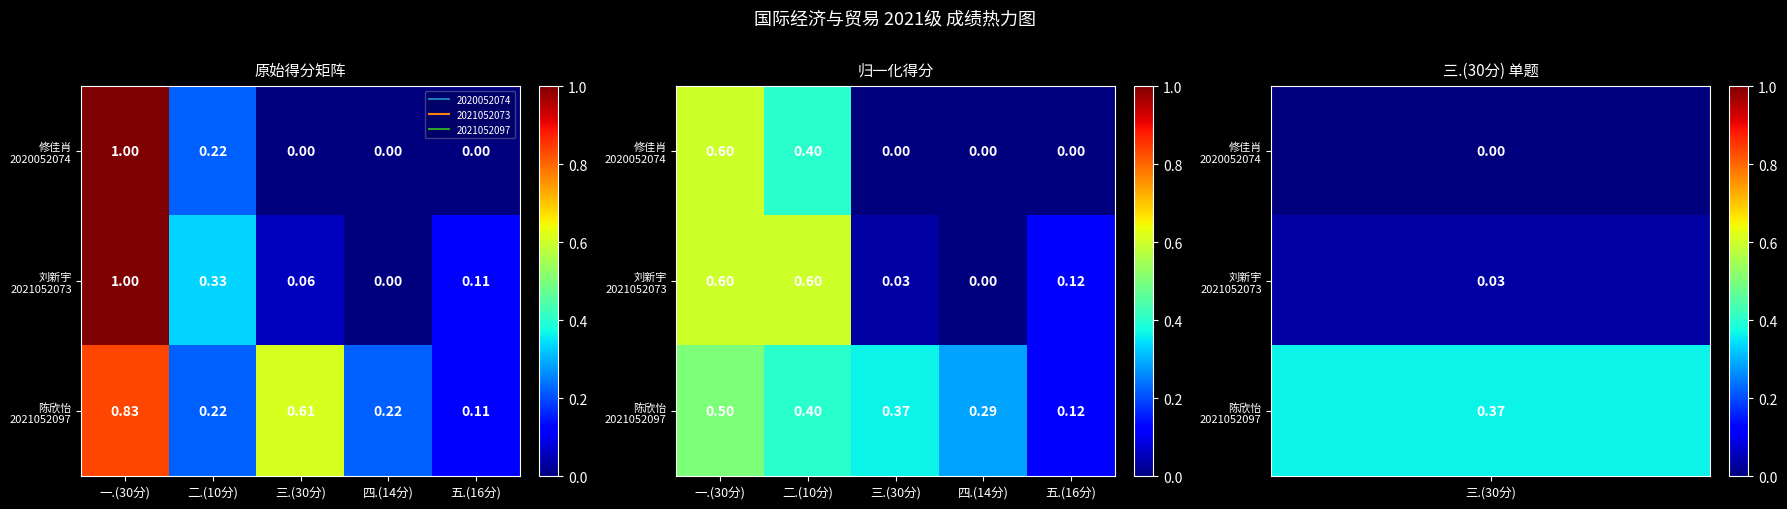

What is the spread (max minus min) of values at 二.(10分)?

0.2